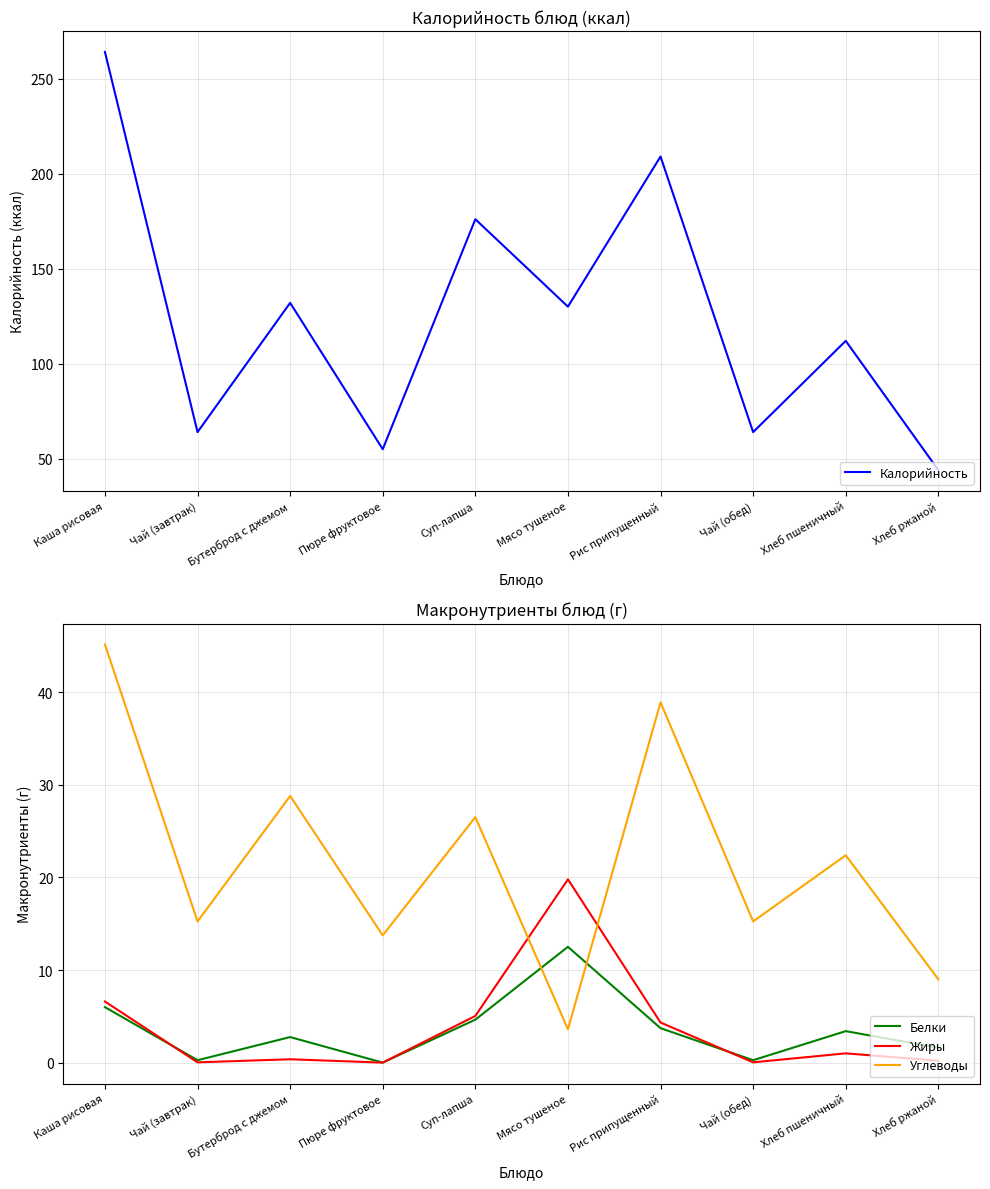

Between Бутерброд с джемом and Мясо тушеное, which is larger?

Бутерброд с джемом